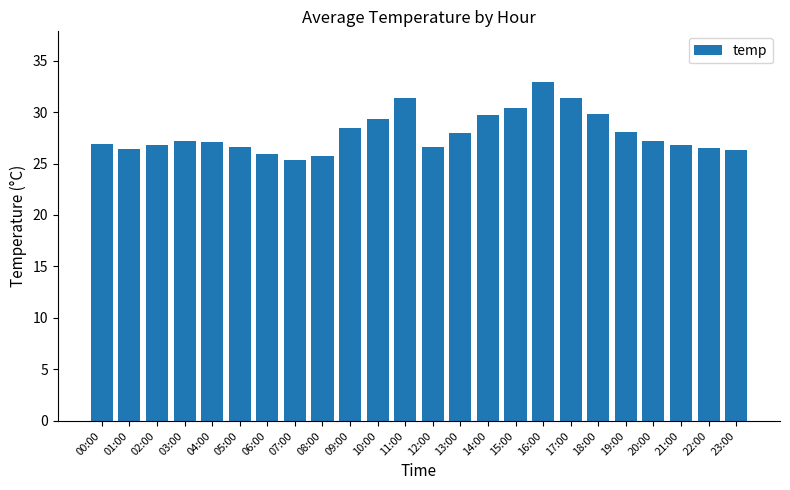

What is the sum of all values?

670.8